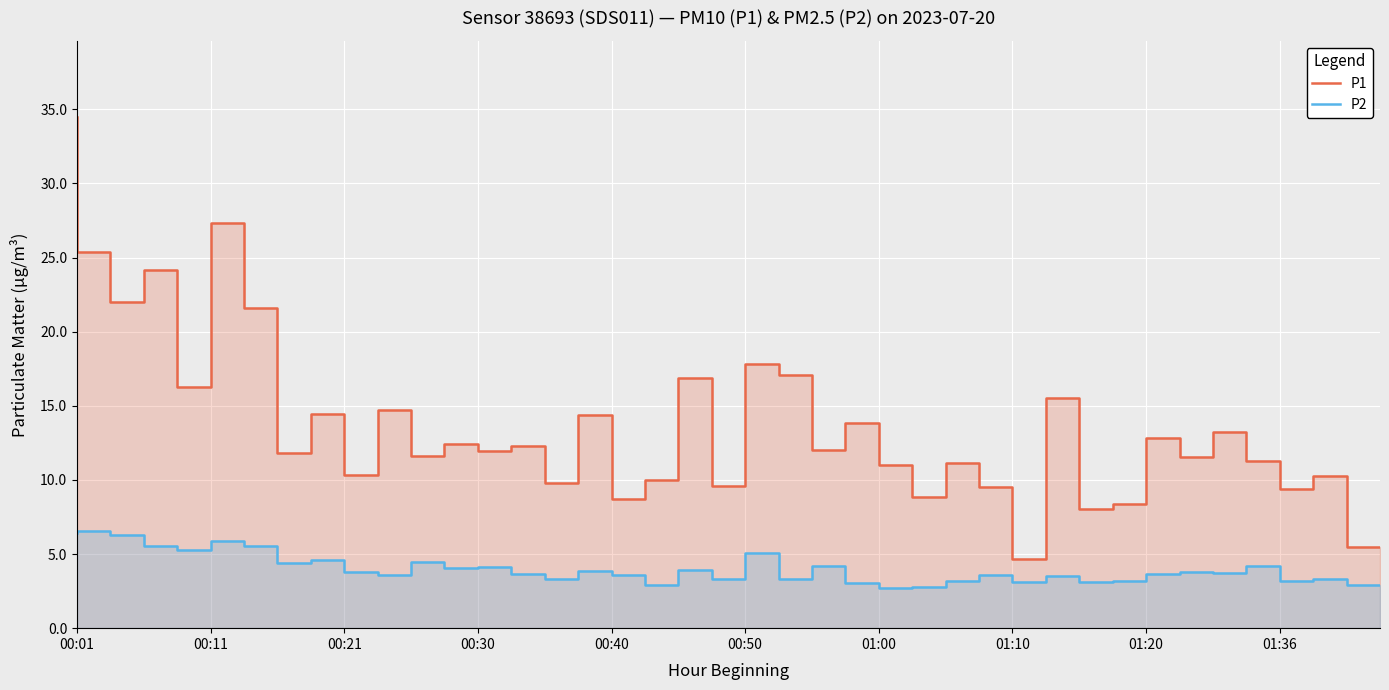

At which category is the sum across all series the highest?

00:01